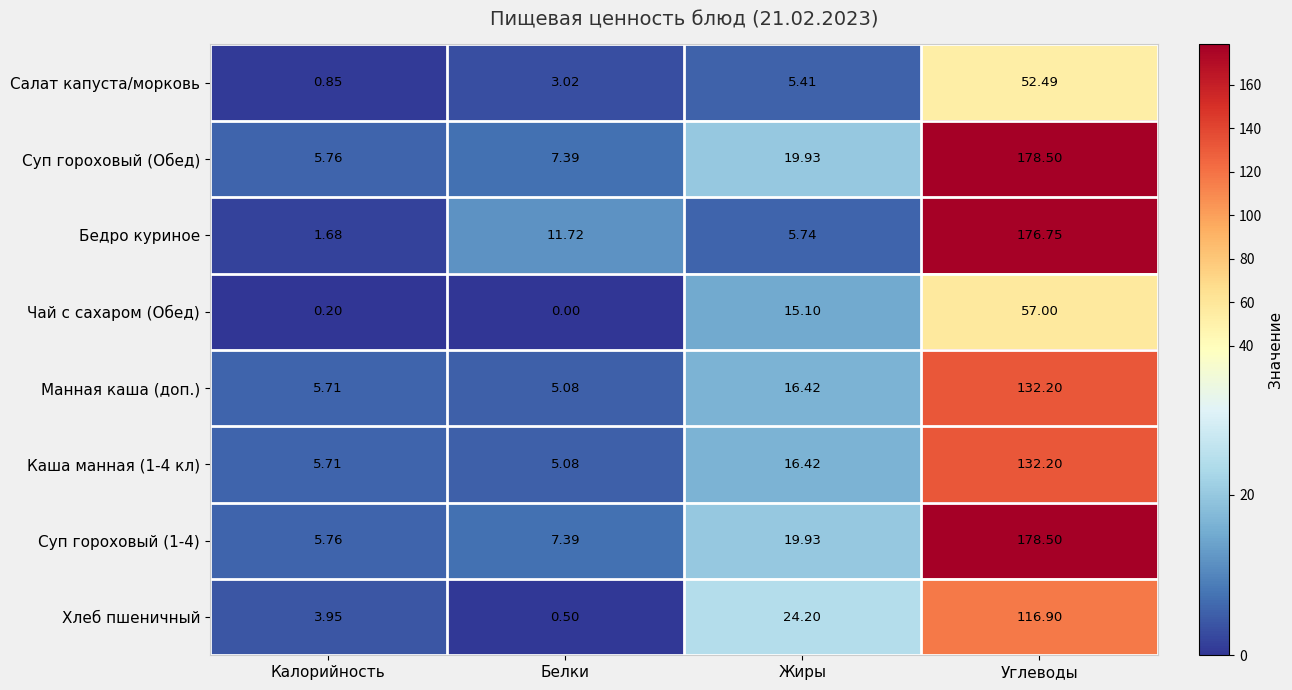

List the labels in order of Бедро куриное value, smallest first.

Калорийность, Жиры, Белки, Углеводы